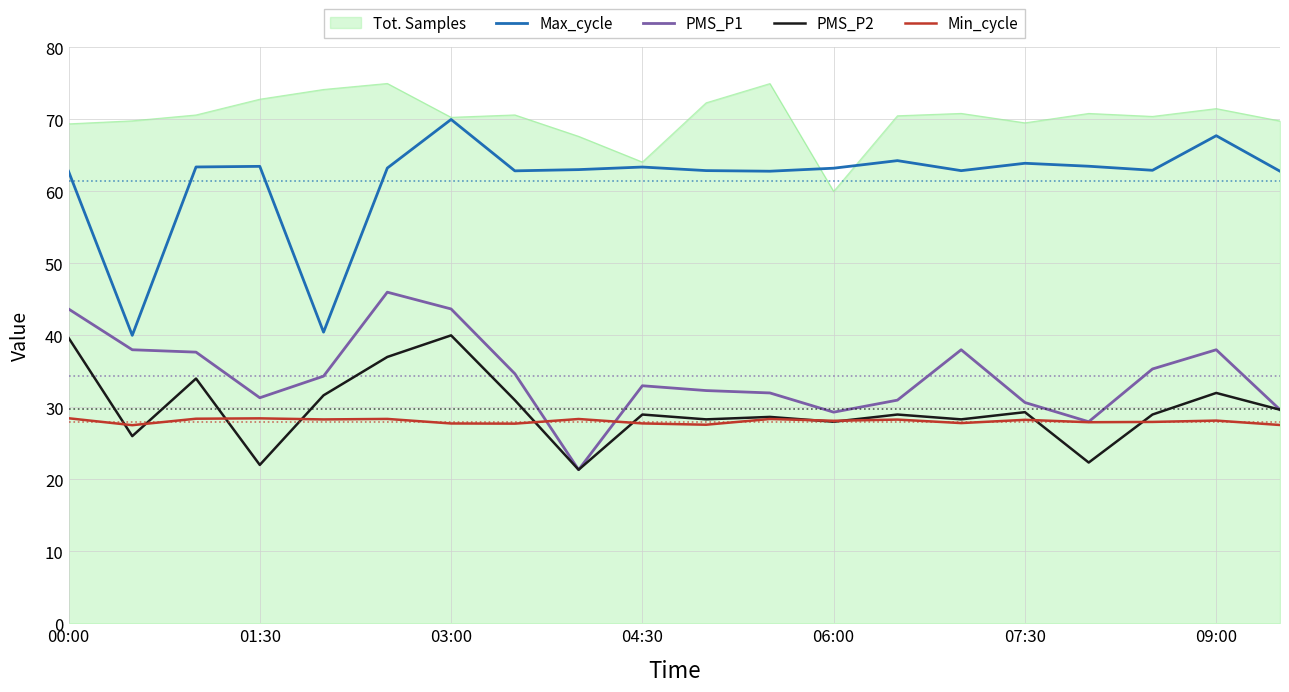

What is the highest value of the Min_cycle series?

28.5